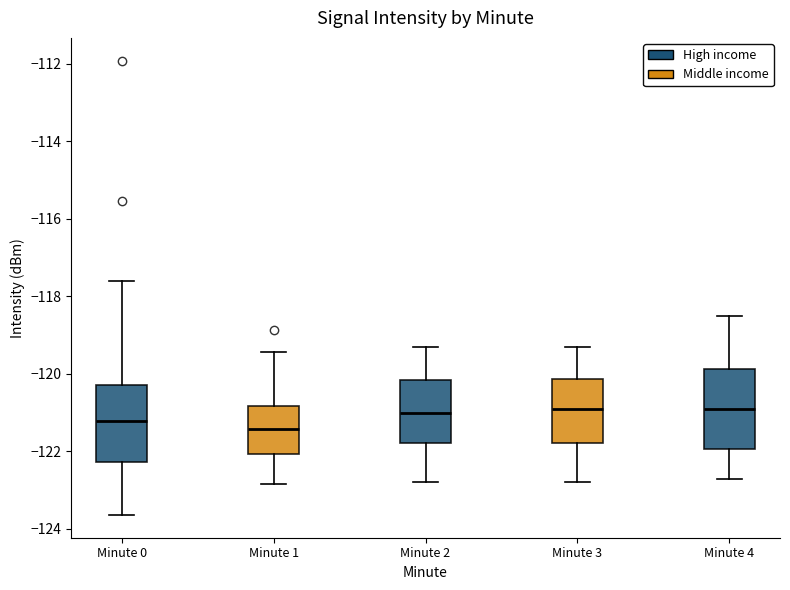

Reading left to right, read every box against the y-axis: the position of its median line, the range the box covers, and the ends of its whiskers. The values are not printed on the chart, so give them approximately, as read against the axis.

Minute 0: median -121.2, box -122.2 to -120.2, whiskers -123.6 to -117.6
Minute 1: median -121.4, box -122.0 to -120.8, whiskers -122.8 to -119.4
Minute 2: median -121.0, box -121.8 to -120.2, whiskers -122.8 to -119.2
Minute 3: median -120.8, box -121.8 to -120.2, whiskers -122.8 to -119.2
Minute 4: median -120.8, box -122.0 to -119.8, whiskers -122.6 to -118.4